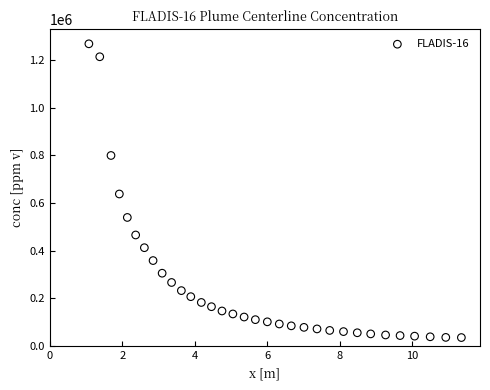

What is the range of X values (max minus min)?

10.3